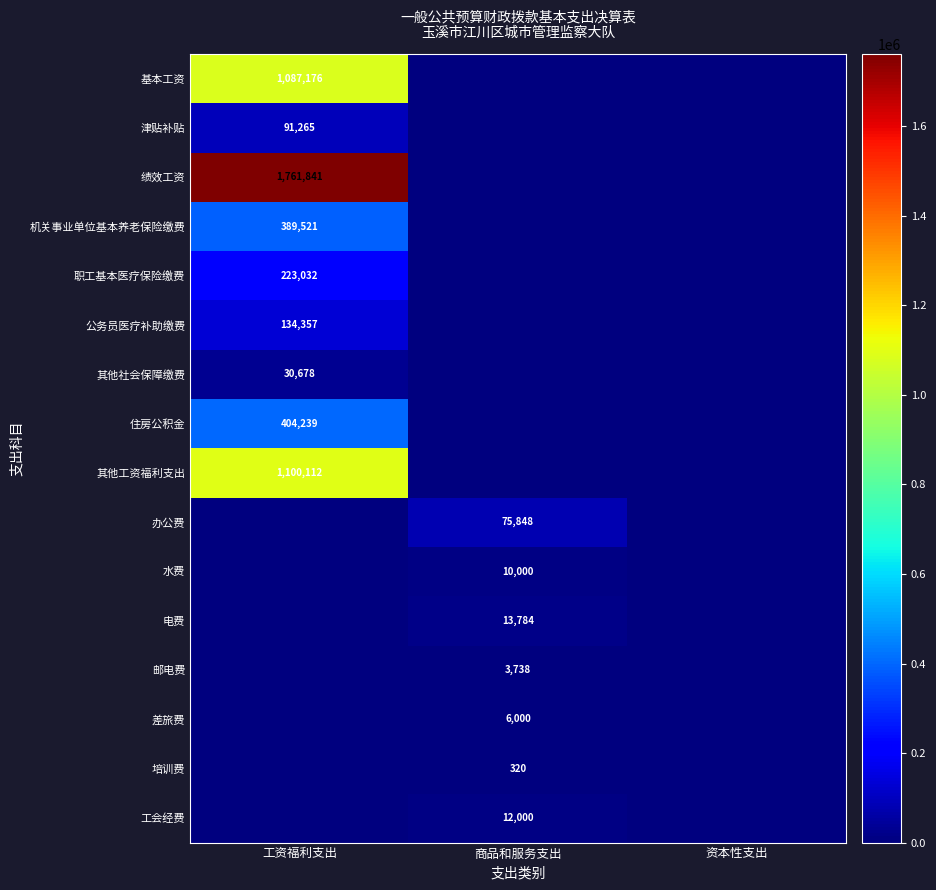

Which has a higher value, 工资福利支出 or 商品和服务支出?

工资福利支出